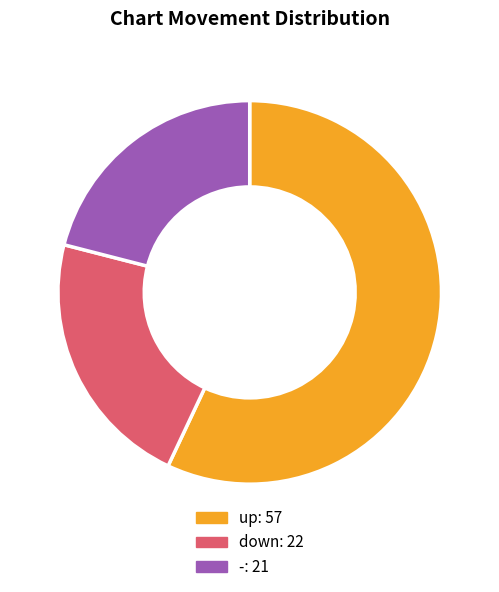

Count the number of slices in the pie.

3